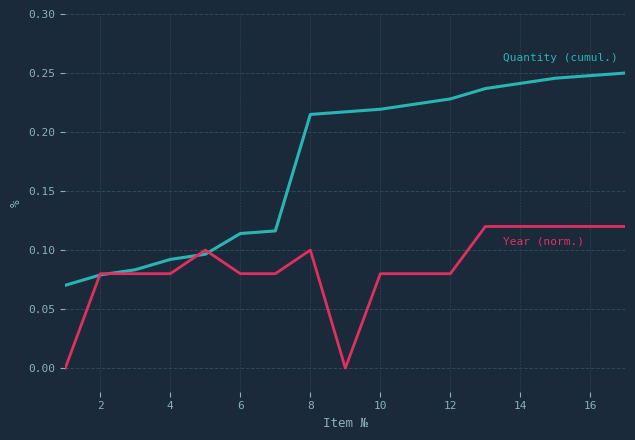

Is it true that Quantity (cumul.) equals 0.4 at 12?

False